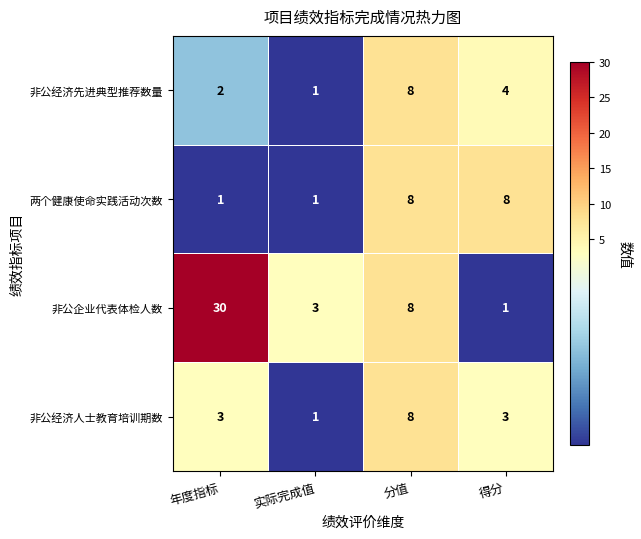

How many categories are shown in the chart?

4